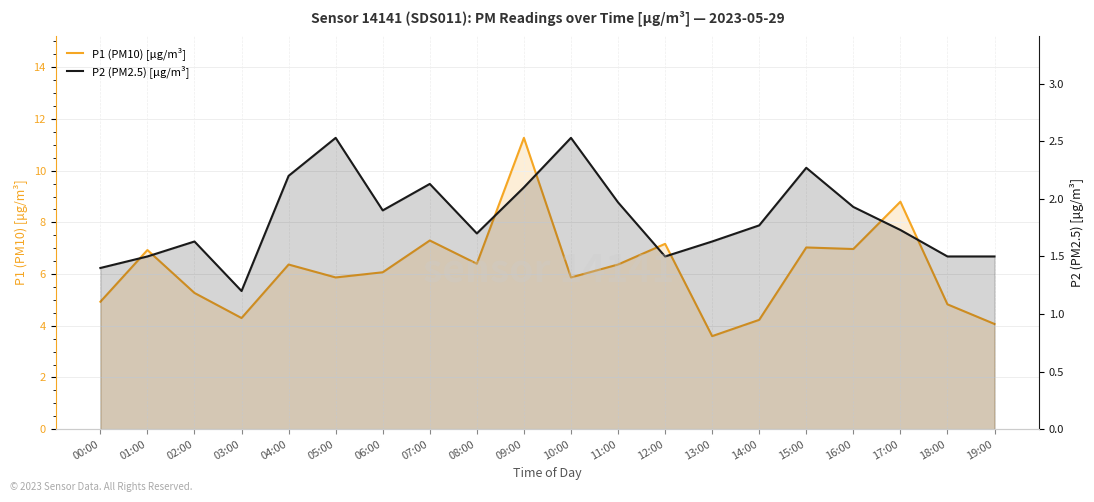

Reading right to left, transcribe all the data shown in this chart.

P1 (PM10) [μg/m³]: 19:00=4.1	18:00=4.8	17:00=8.8	16:00=7.0	15:00=7.0	14:00=4.2	13:00=3.6	12:00=7.2	11:00=6.4	10:00=5.9	09:00=11.3	08:00=6.4	07:00=7.3	06:00=6.1	05:00=5.9	04:00=6.4	03:00=4.3	02:00=5.3	01:00=6.9	00:00=4.9
P2 (PM2.5) [μg/m³]: 19:00=1.5	18:00=1.5	17:00=1.7	16:00=1.9	15:00=2.3	14:00=1.8	13:00=1.6	12:00=1.5	11:00=2.0	10:00=2.5	09:00=2.1	08:00=1.7	07:00=2.1	06:00=1.9	05:00=2.5	04:00=2.2	03:00=1.2	02:00=1.6	01:00=1.5	00:00=1.4